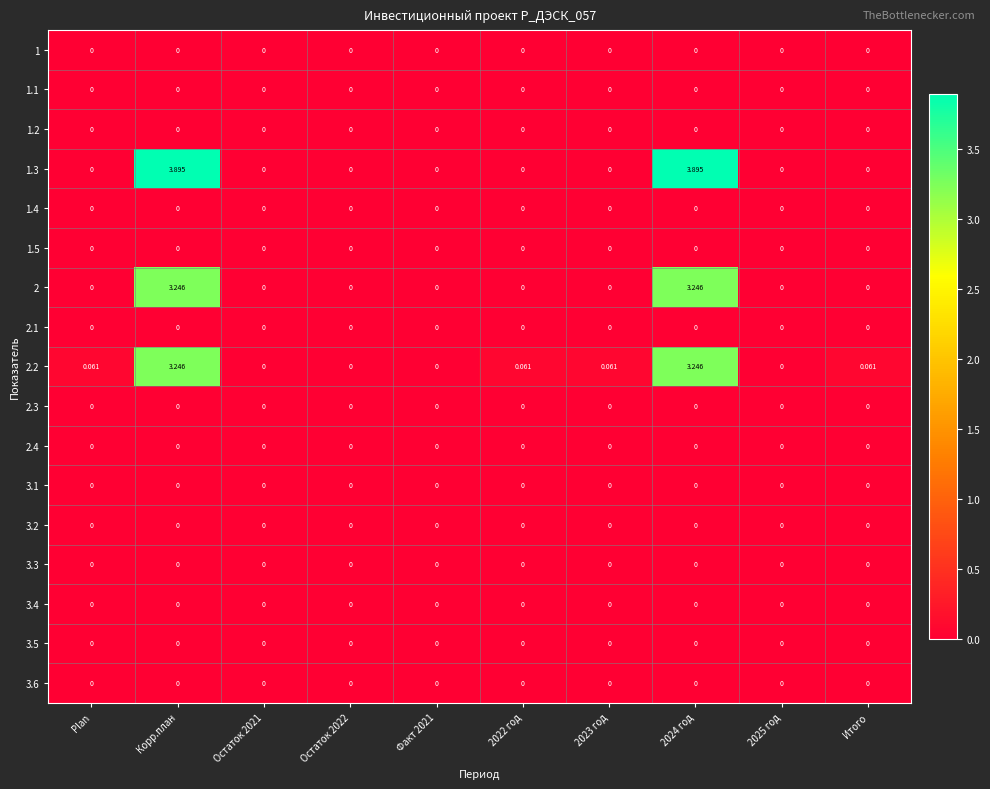

Is the value of 2.2 at 2023 год greater than the value of 3.6 at Факт 2021?

Yes